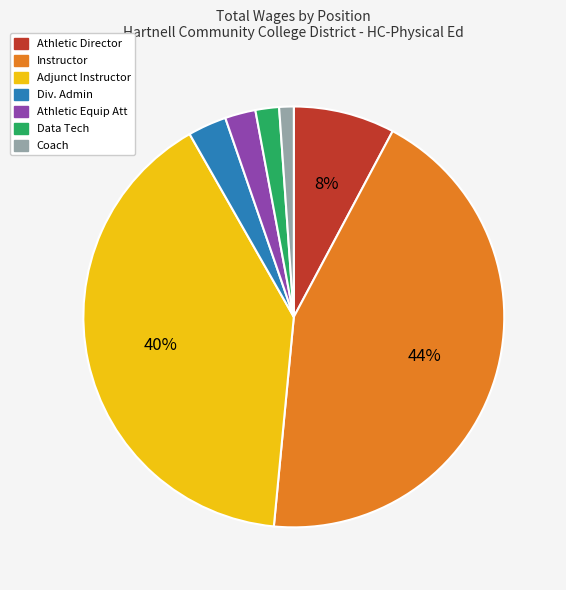

Which has a higher value, Athletic Director or Athletic Equip Att?

Athletic Director